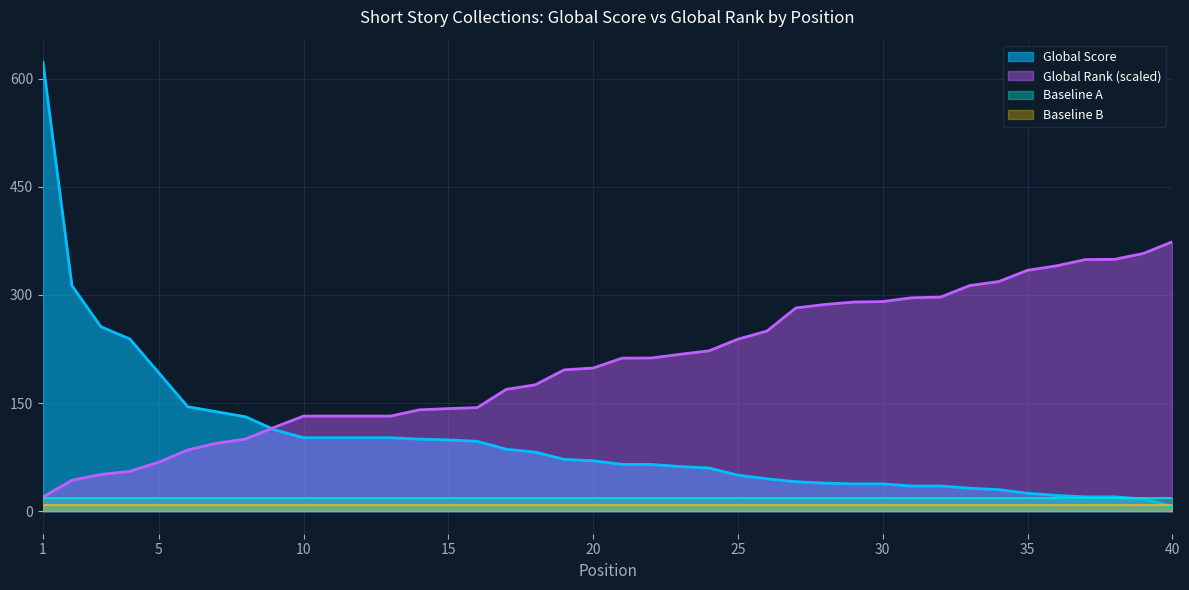

Rank the series by their maximum value, from lowest to highest.

Baseline B, Baseline A, Global Rank (scaled), Global Score